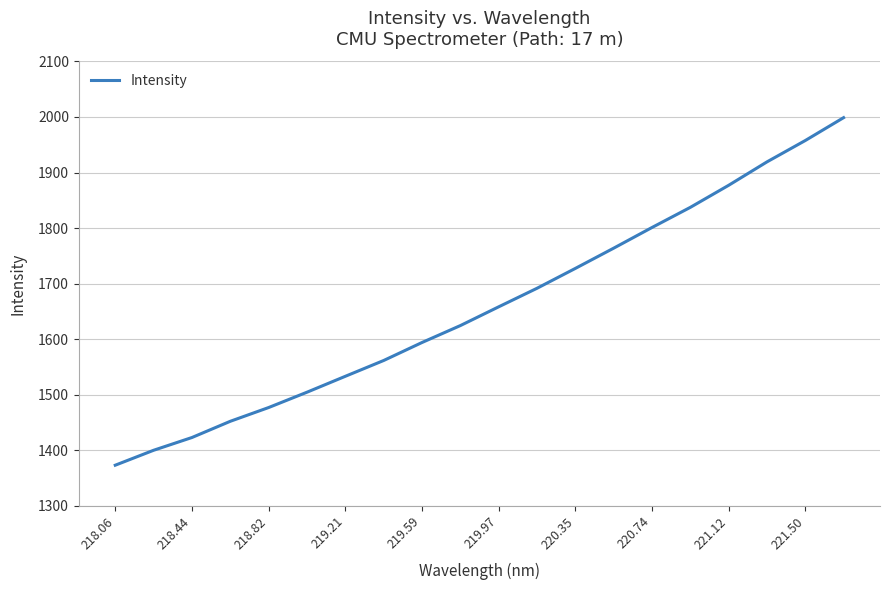

What is the greatest value displayed?

1998.8